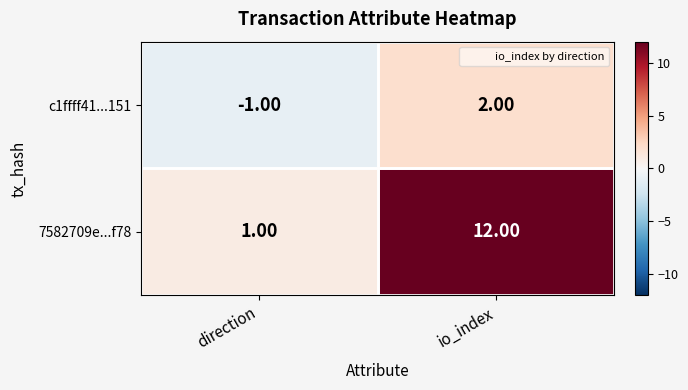

Between direction and io_index, which series saw the biggest shift?

7582709e...f78